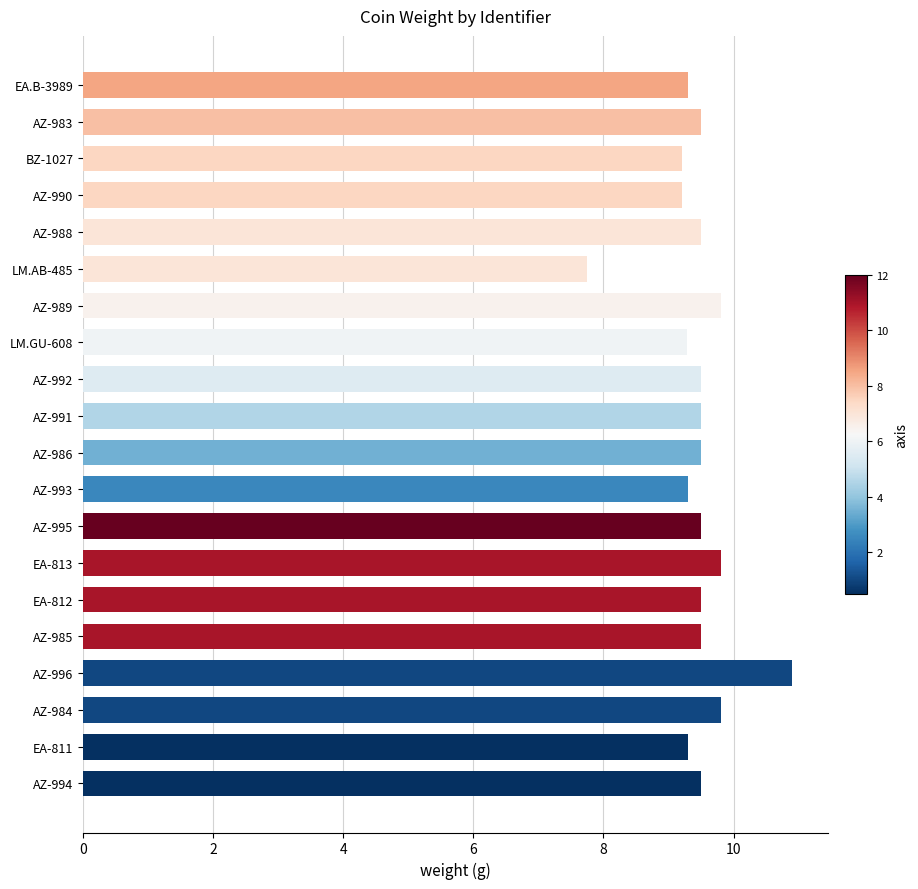

What is the maximum value shown in the chart?

10.9